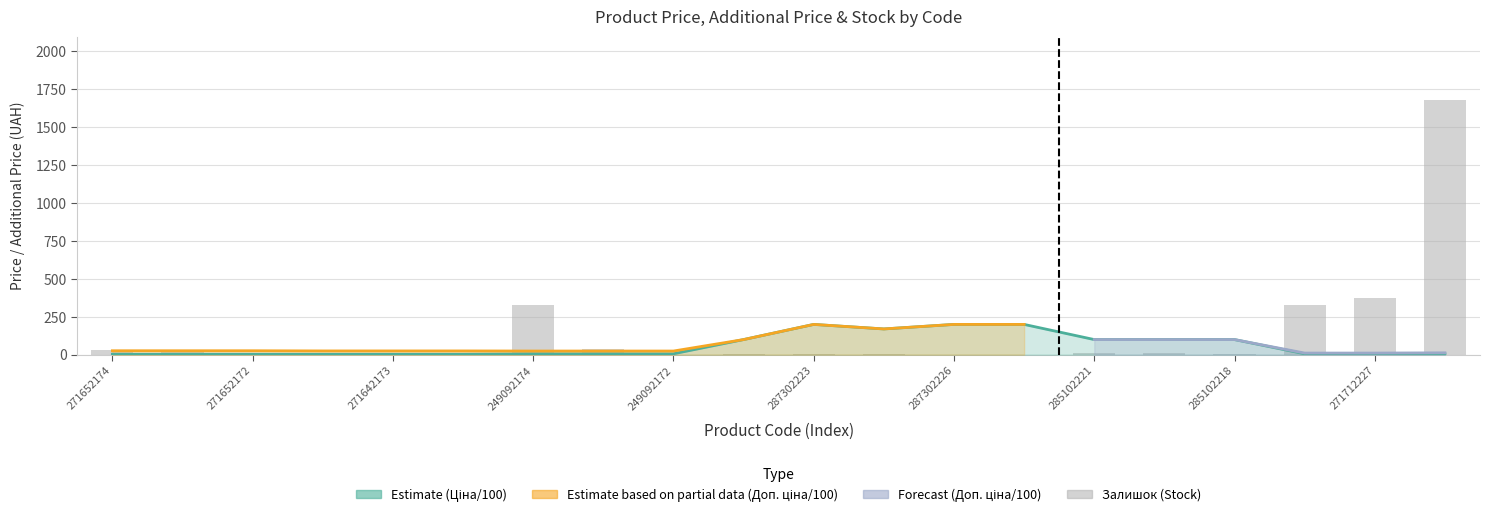

What is the label of the 12th bar from the left?

11